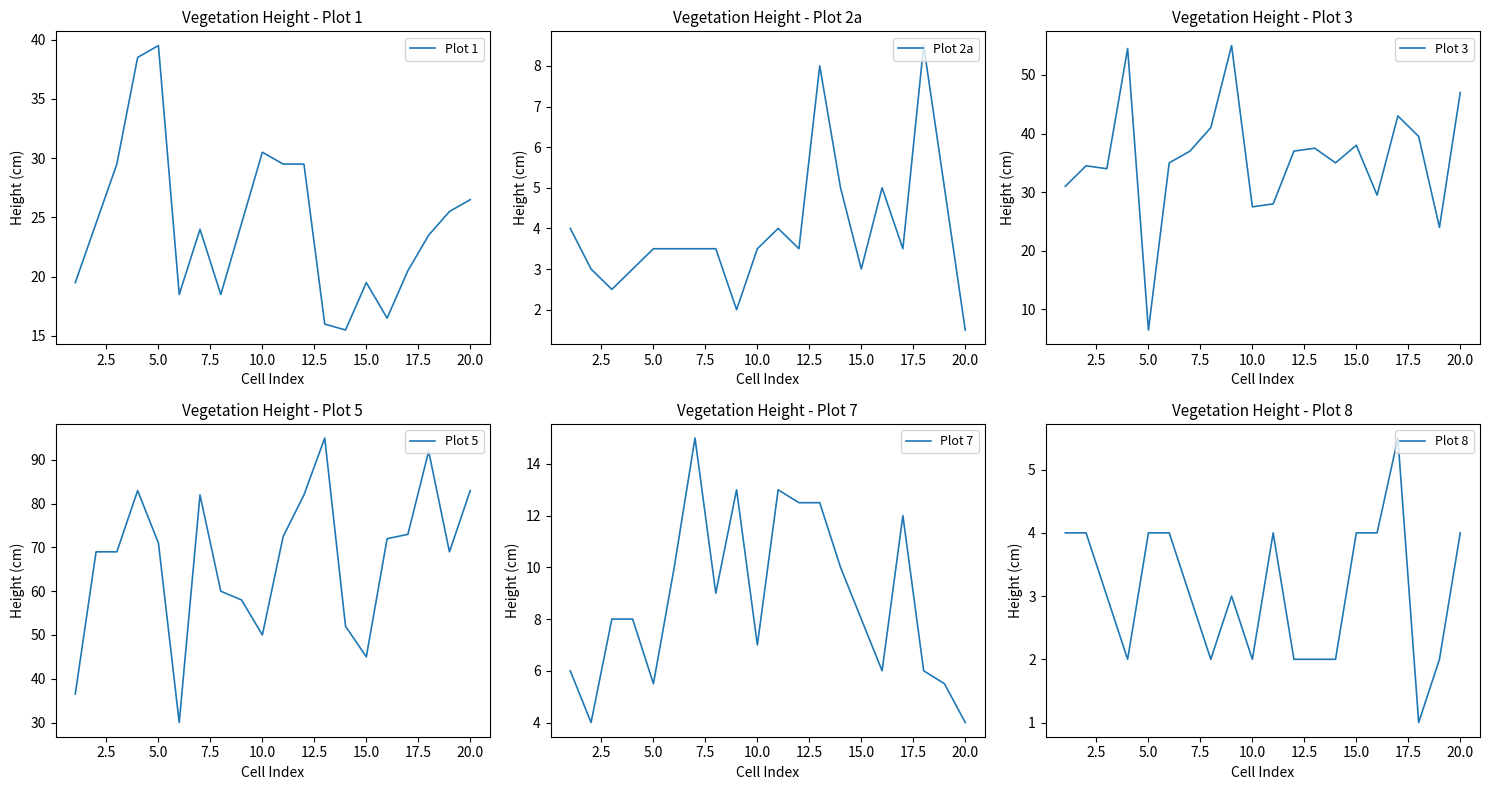

True or false: Plot 2a has a value of 1.5 at 20.0.

True